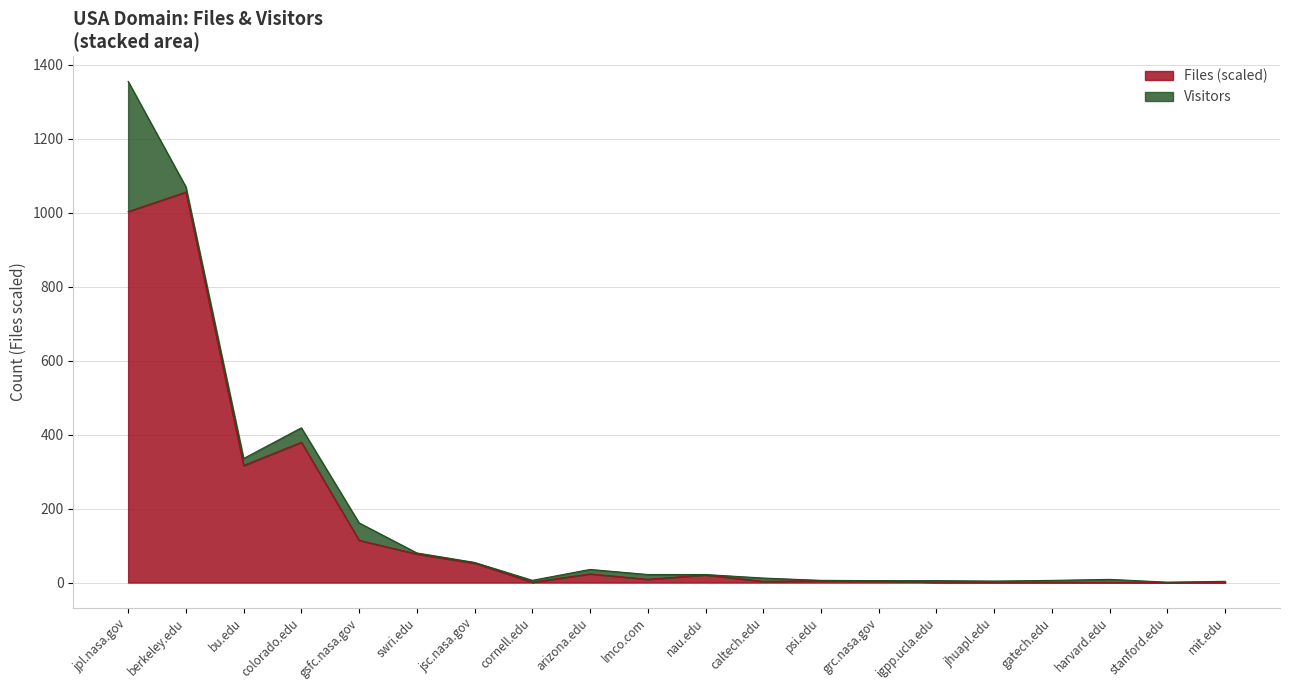

List the labels in order of value, largest first.

berkeley.edu, jpl.nasa.gov, colorado.edu, bu.edu, gsfc.nasa.gov, swri.edu, jsc.nasa.gov, arizona.edu, nau.edu, lmco.com, psi.edu, grc.nasa.gov, caltech.edu, igpp.ucla.edu, cornell.edu, jhuapl.edu, gatech.edu, harvard.edu, mit.edu, stanford.edu